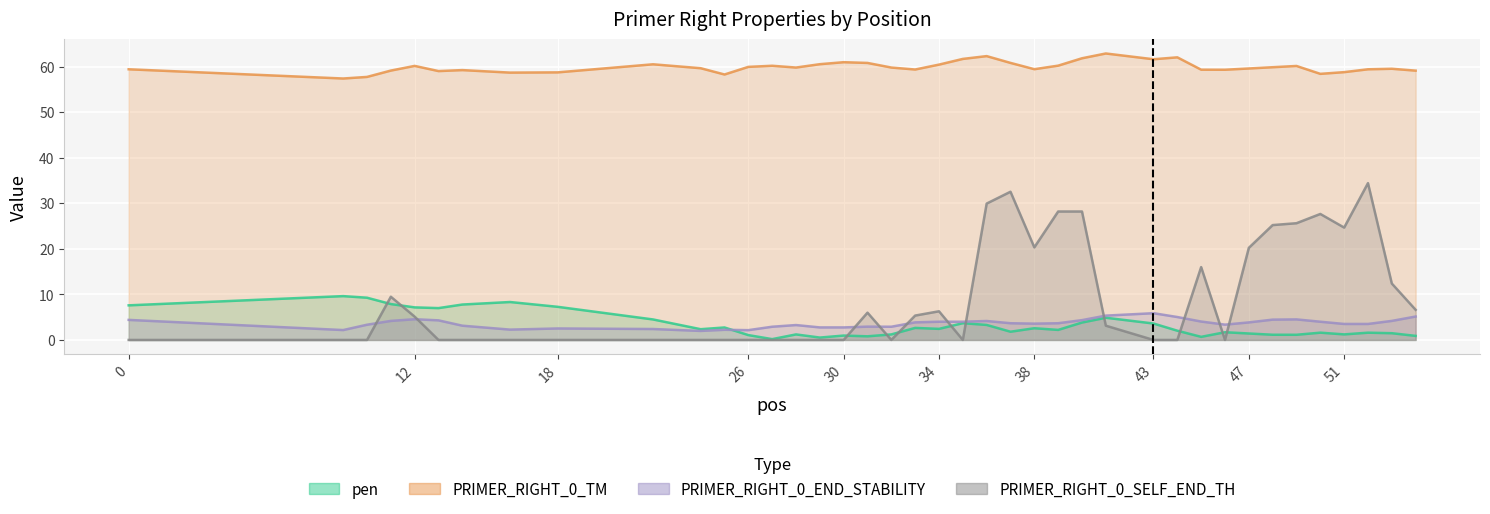

What is the average value of the PRIMER_RIGHT_0_END_STABILITY series?

3.6